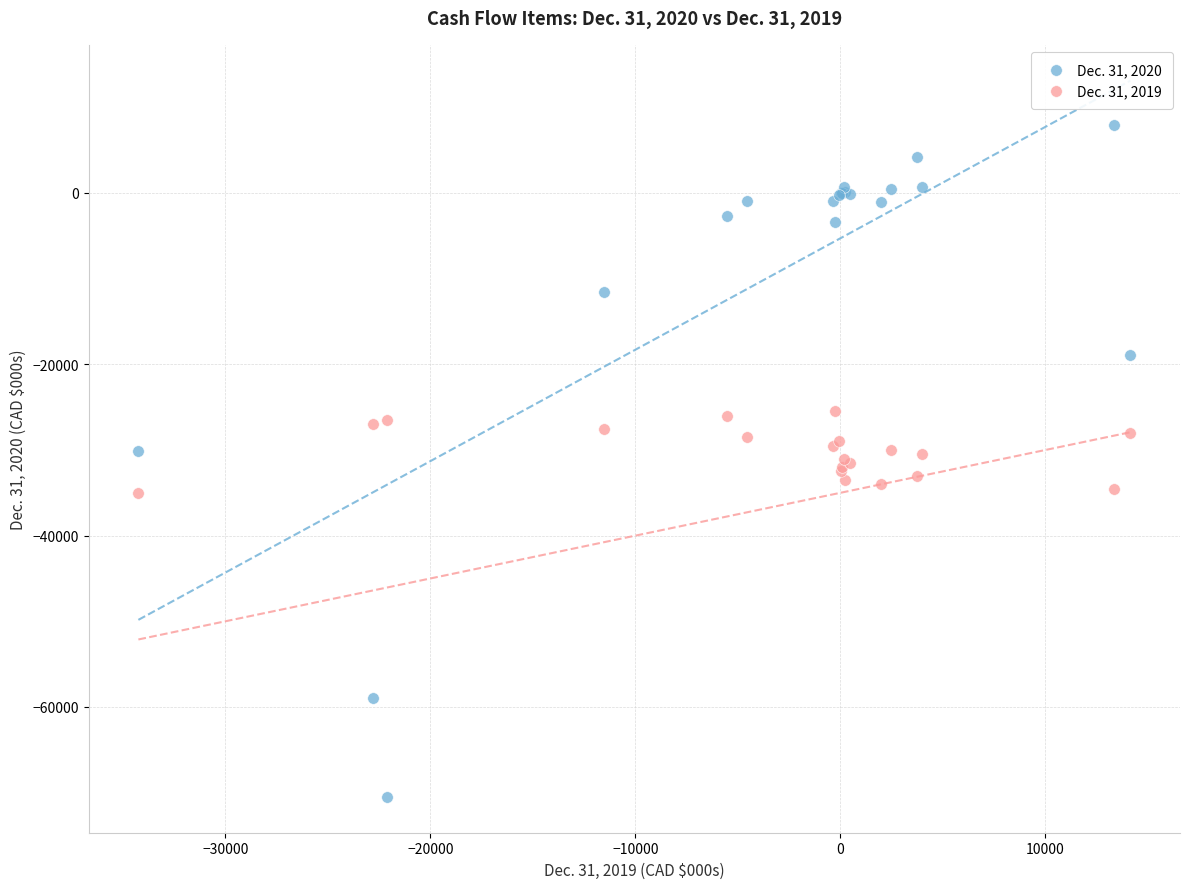

Which series has the widest spread of Y values?

Dec. 31, 2020